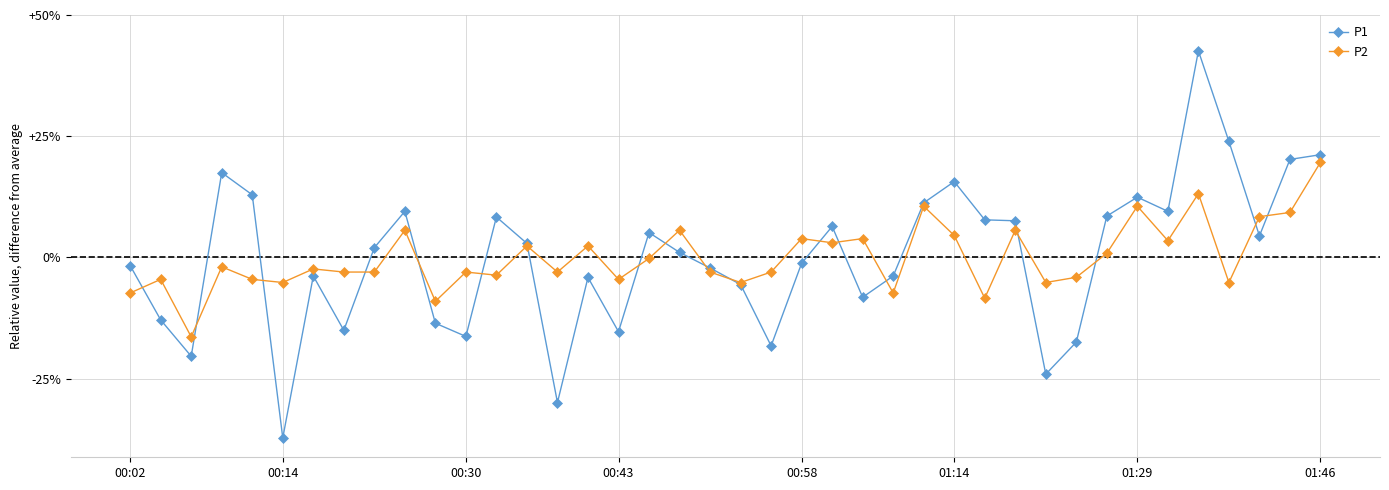

What is the value of the P2 point at the 29th from the left?

-8.4